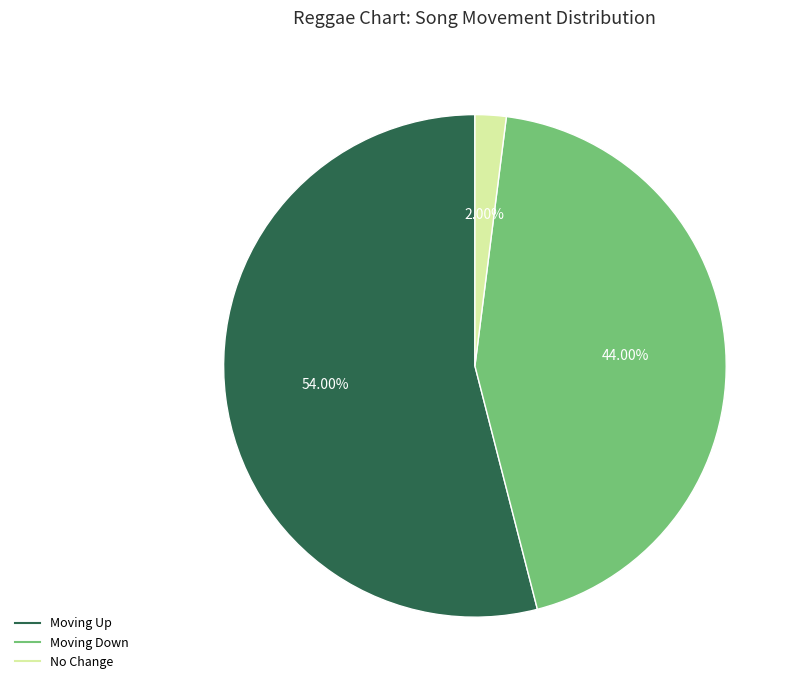

Does any single category account for the majority?

Yes